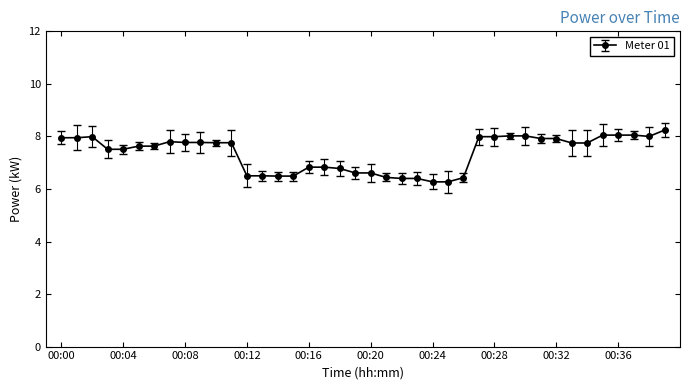

What is the sum of all values?

294.6